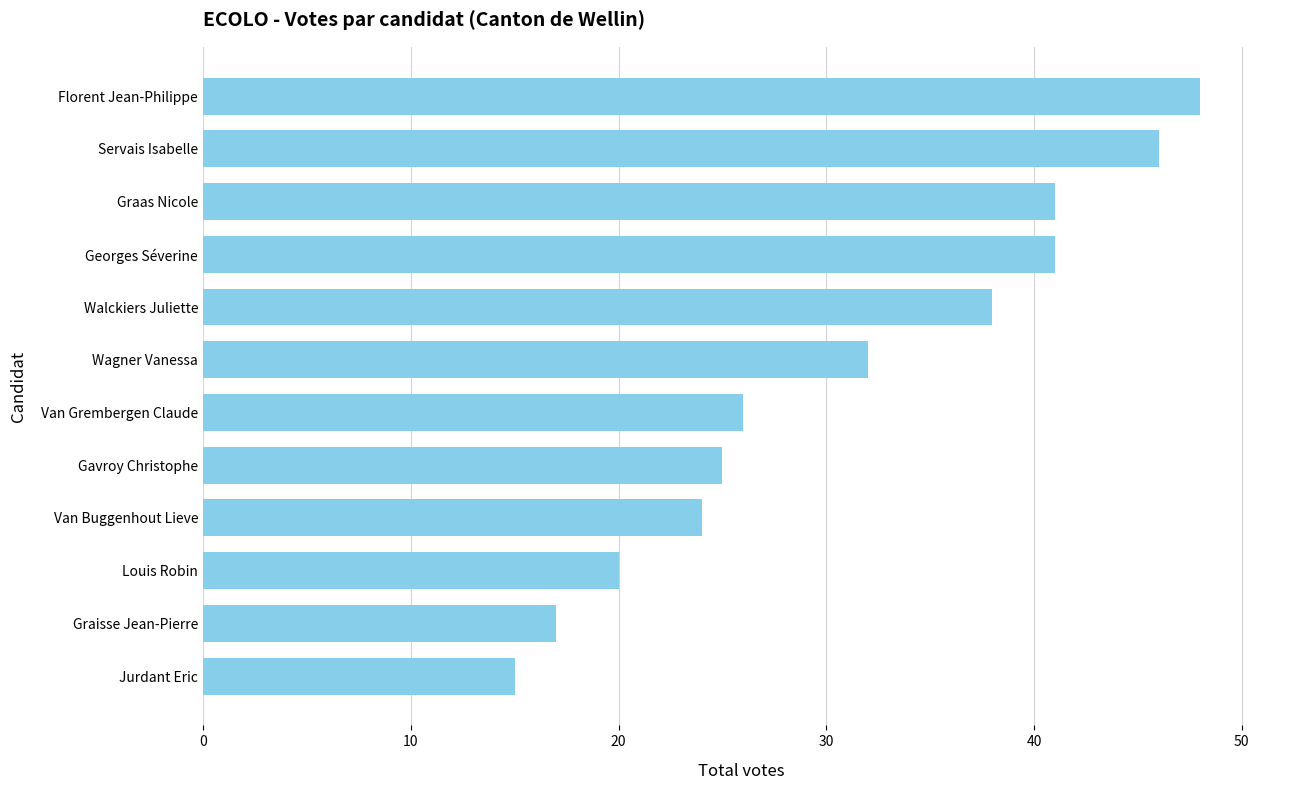

What is the value of the 8th bar from the top?

25